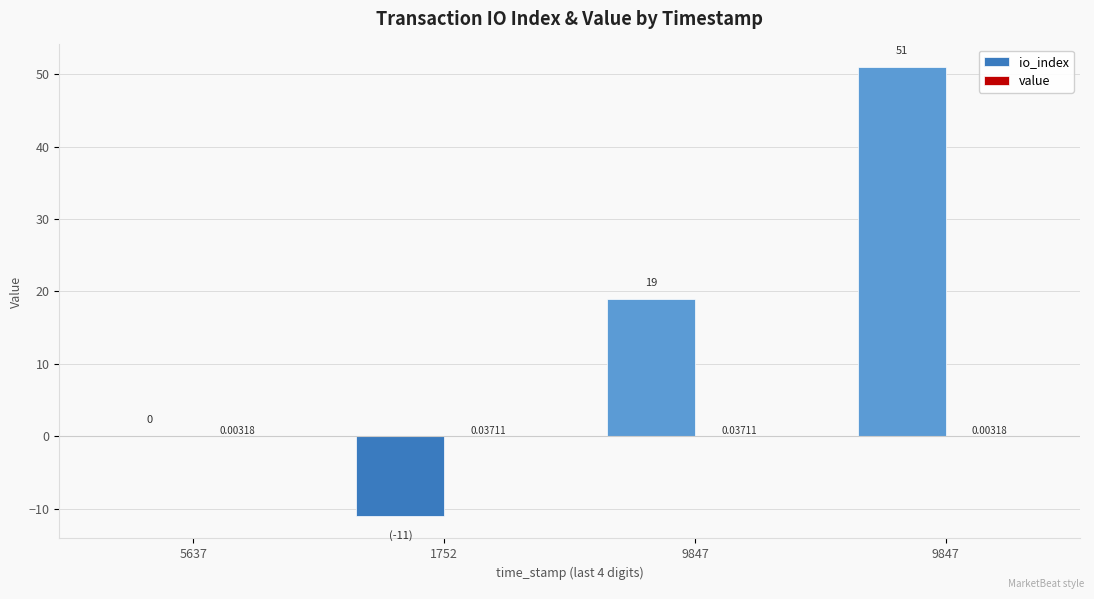

Count the number of data series in this chart.

2